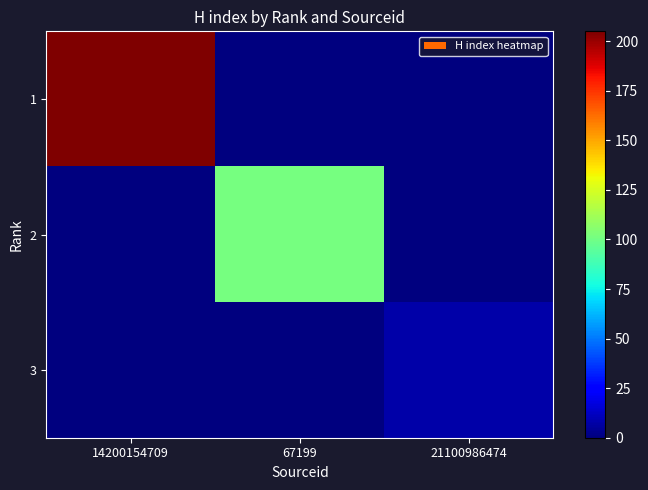

Reading left to right, list all the values displayed in this chart.

1: 14200154709=205	67199=0	21100986474=0
2: 14200154709=0	67199=101	21100986474=0
3: 14200154709=0	67199=0	21100986474=8